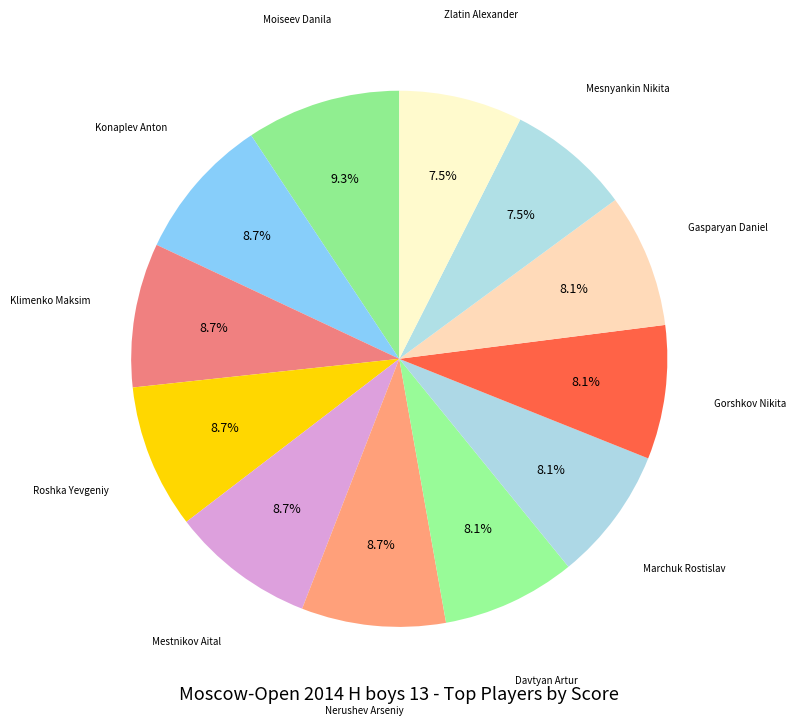

What is the largest slice in the pie chart?

Moiseev Danila